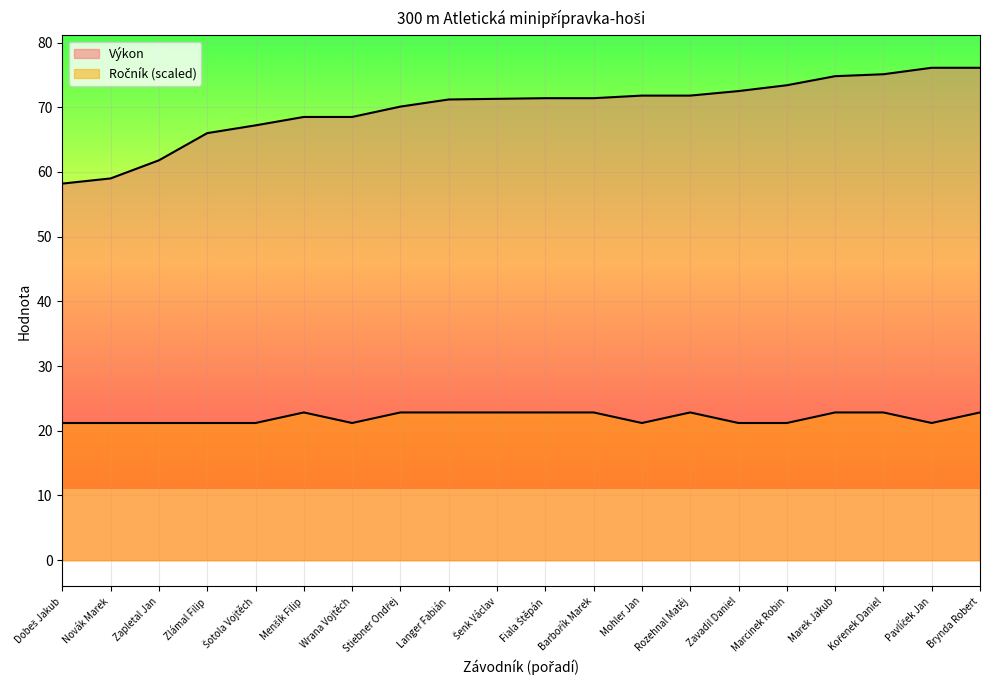

True or false: Ročník and Výkon cross at least once.

False